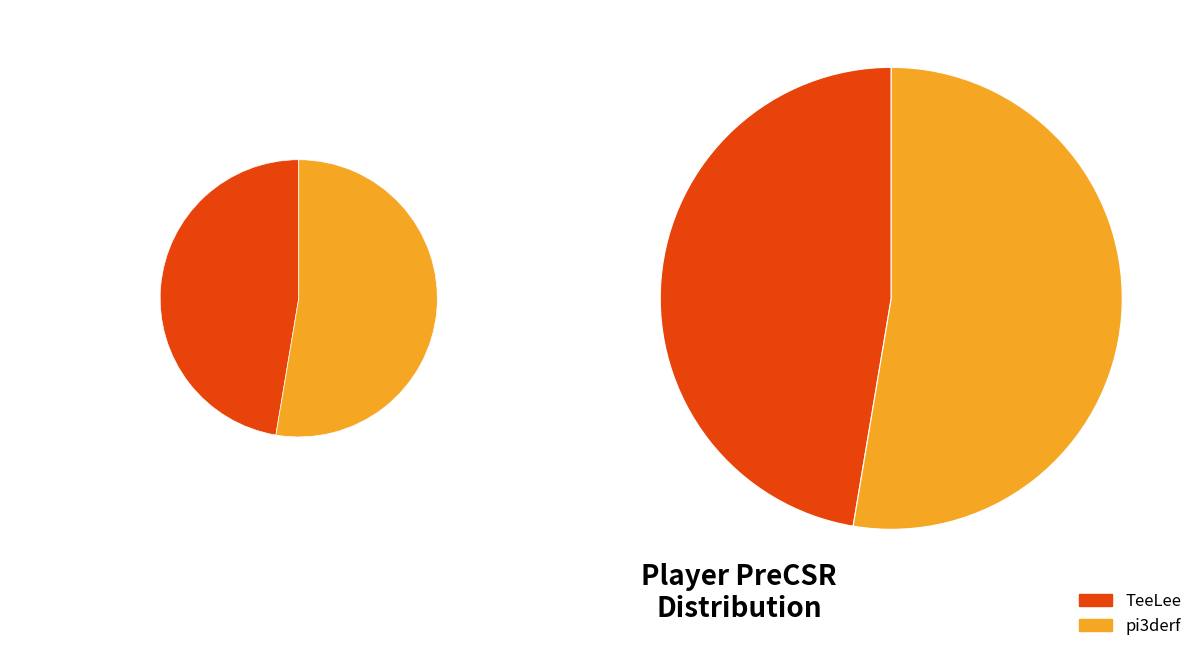

To the nearest percent, what portion does pi3derf represent?

53%